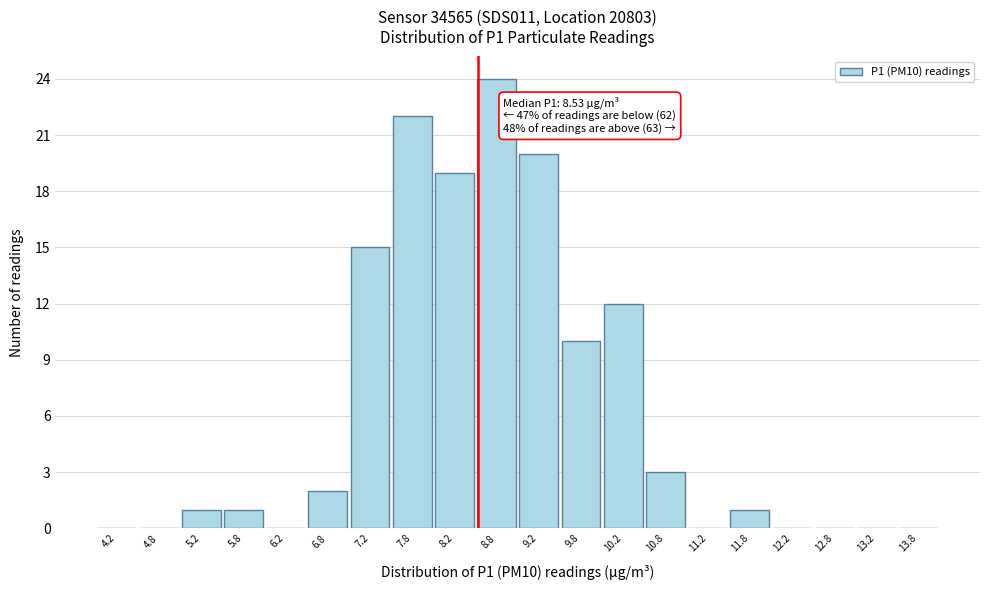

Over which range of the x-axis is the bar tallest?

8.5 to 9.0